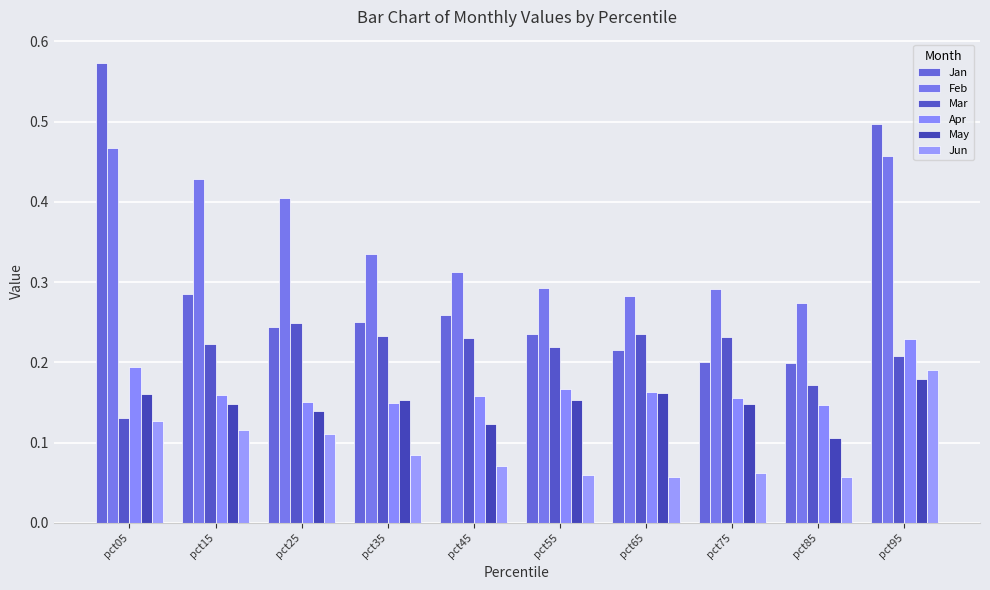

The May series shows 0.1 at pct05. True or false?

False